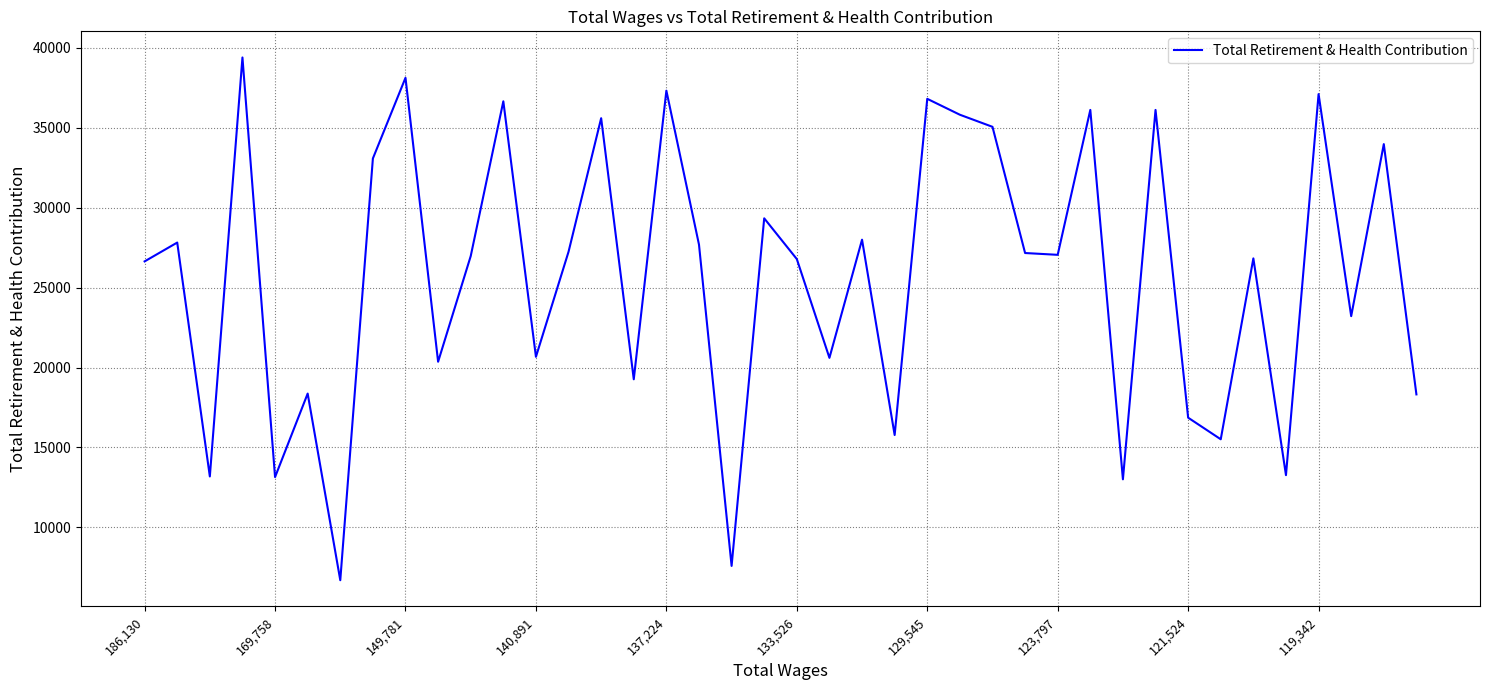

What is the difference between the maximum and minimum values?

32683